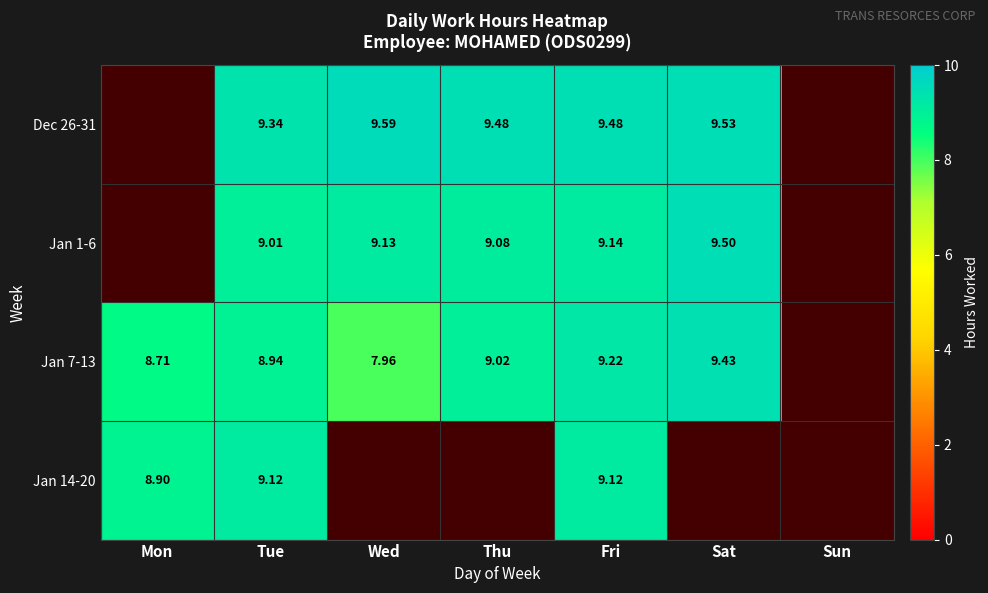

What is the difference between the Jan 1-6 values at Wed and Sat?

0.4